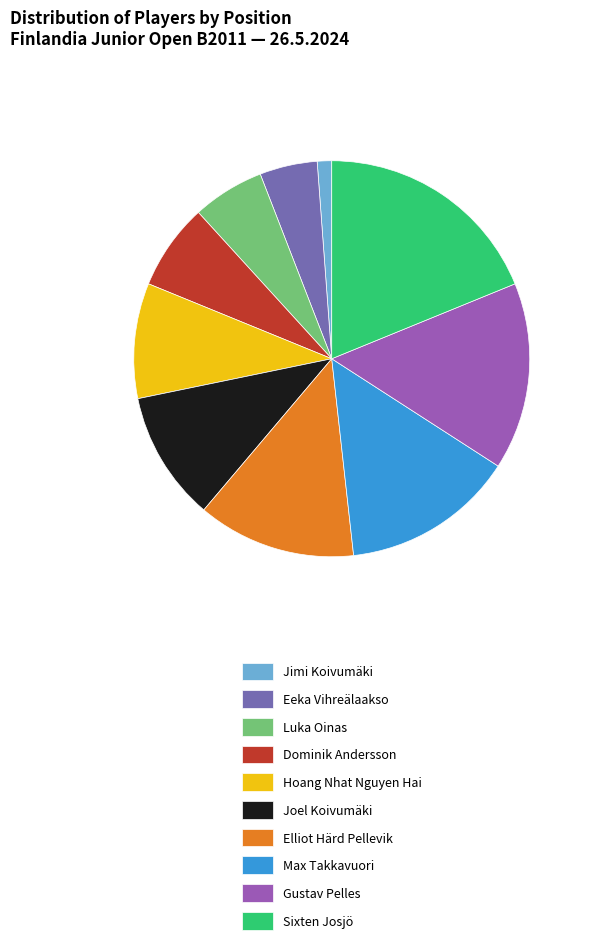

Count the number of slices in the pie.

10